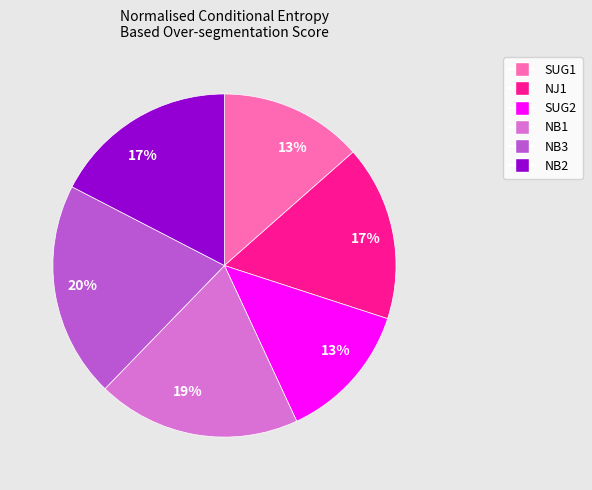

Is there any slice that represents more than half of the pie?

No